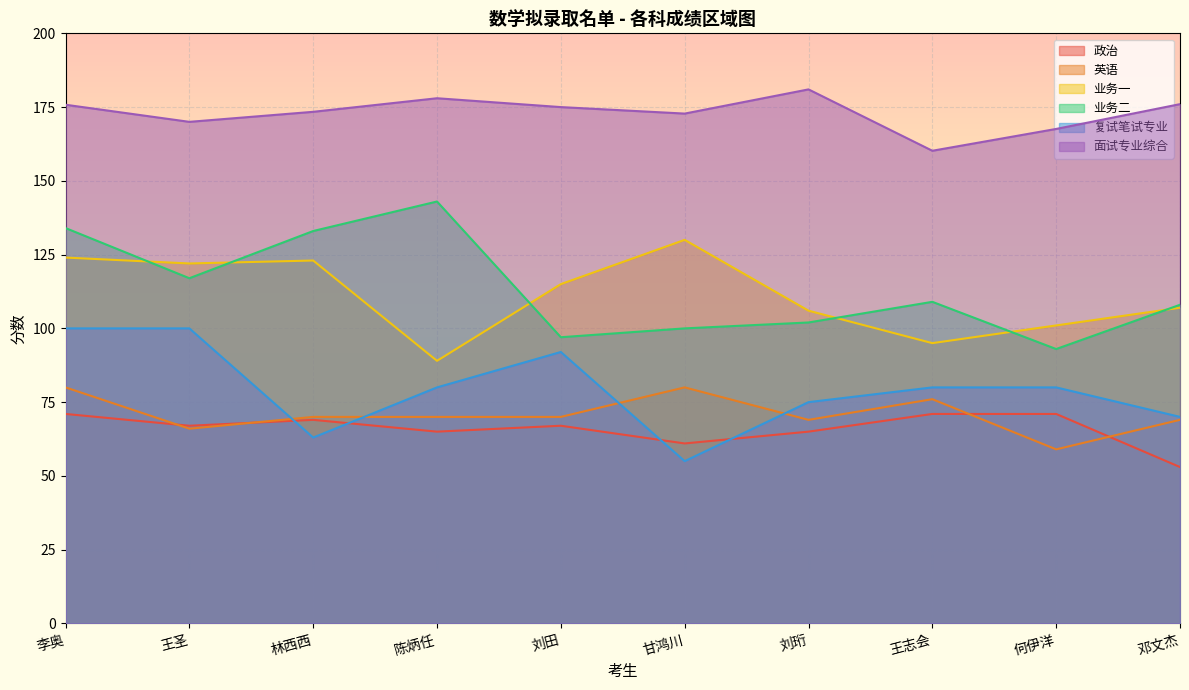

Does the chart display data point markers on the line(s)?

No